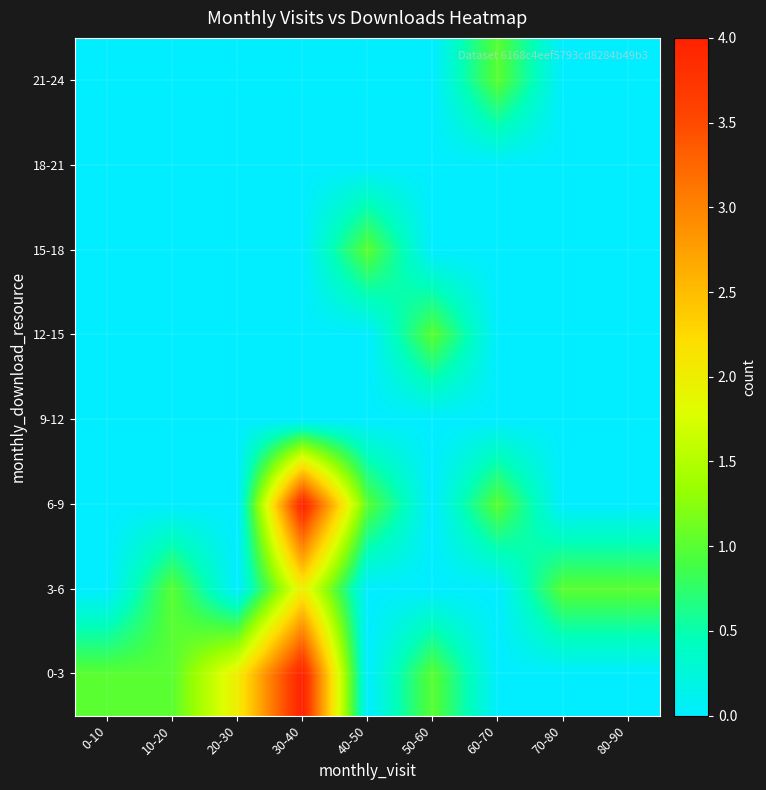

Reading left to right, list all the values displayed in this chart.

0-3: 0-10=1	10-20=1	20-30=2	30-40=4	40-50=0	50-60=1	60-70=0	70-80=0	80-90=0
3-6: 0-10=0	10-20=1	20-30=0	30-40=2	40-50=0	50-60=0	60-70=0	70-80=1	80-90=1
6-9: 0-10=0	10-20=0	20-30=0	30-40=4	40-50=1	50-60=0	60-70=1	70-80=0	80-90=0
9-12: 0-10=0	10-20=0	20-30=0	30-40=0	40-50=0	50-60=0	60-70=0	70-80=0	80-90=0
12-15: 0-10=0	10-20=0	20-30=0	30-40=0	40-50=0	50-60=1	60-70=0	70-80=0	80-90=0
15-18: 0-10=0	10-20=0	20-30=0	30-40=0	40-50=1	50-60=0	60-70=0	70-80=0	80-90=0
18-21: 0-10=0	10-20=0	20-30=0	30-40=0	40-50=0	50-60=0	60-70=0	70-80=0	80-90=0
21-24: 0-10=0	10-20=0	20-30=0	30-40=0	40-50=0	50-60=0	60-70=1	70-80=0	80-90=0